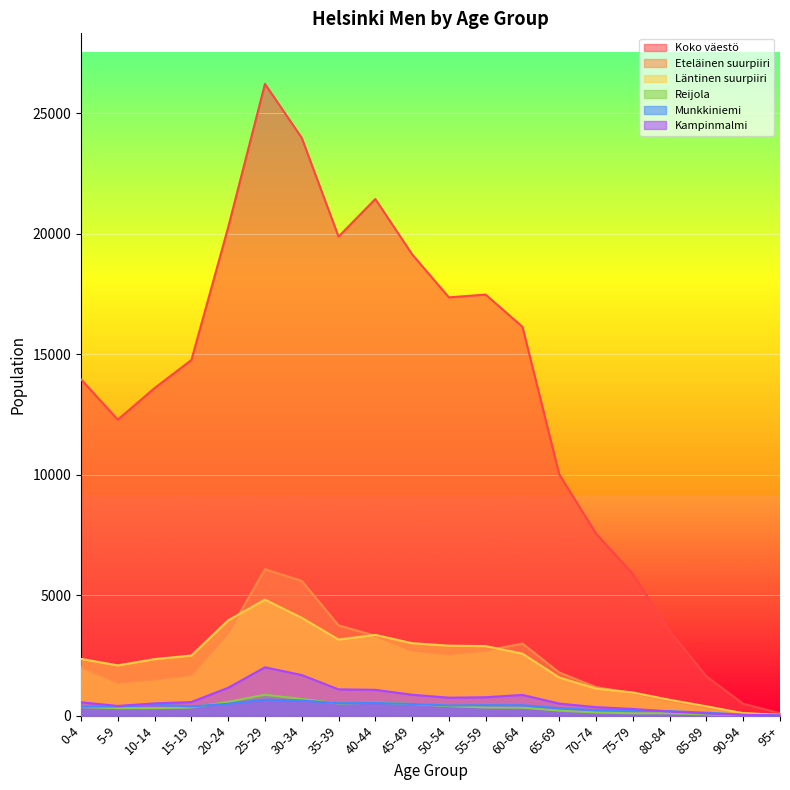

Which label corresponds to the largest value in the chart?

25-29